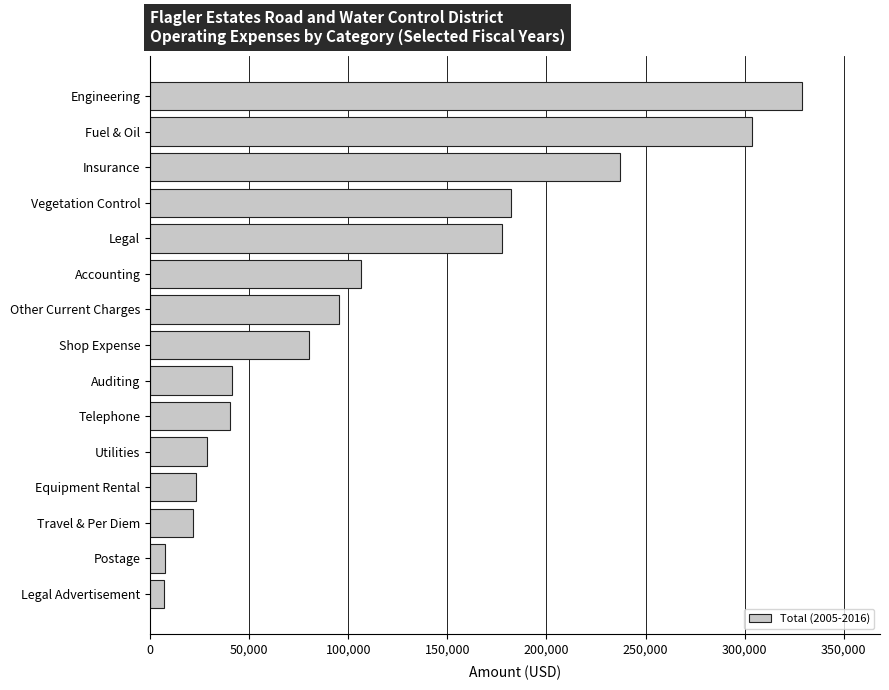

What is the greatest value displayed?

328870.1